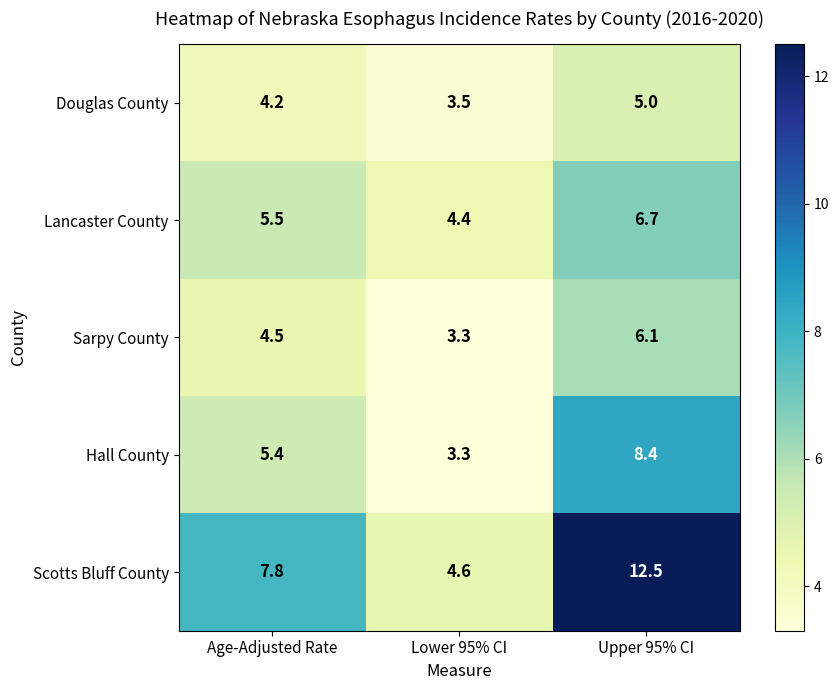

What is the average value of the Douglas County series?

4.2